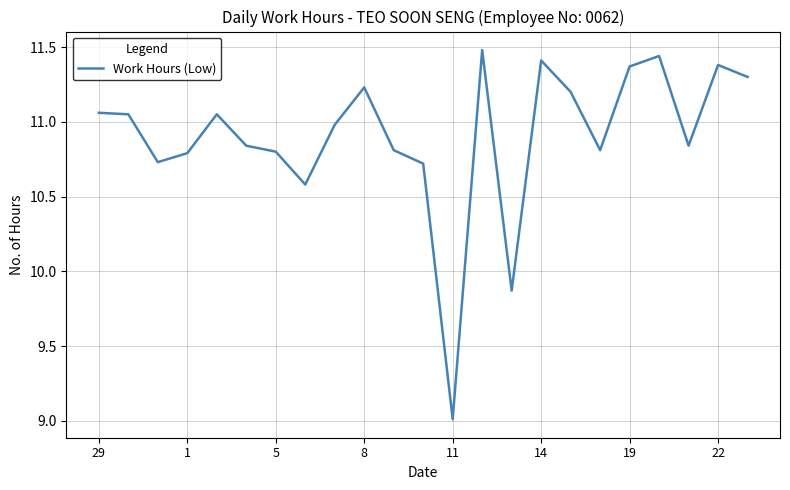

How many interior local valleys (lower than both neighbors) does the data have?

6